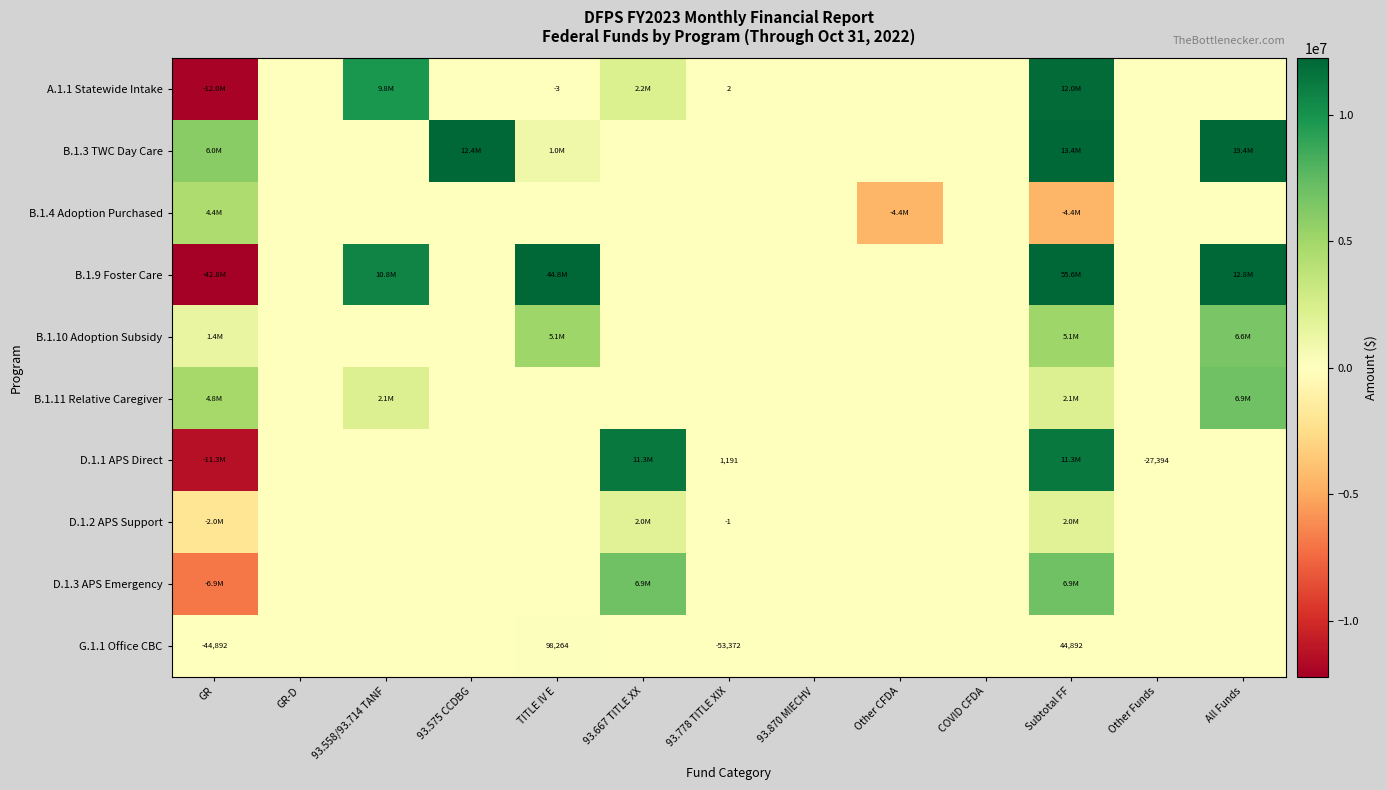

Is it true that A.1.1 Statewide Intake equals 2 at 93.778 TITLE XIX?

True